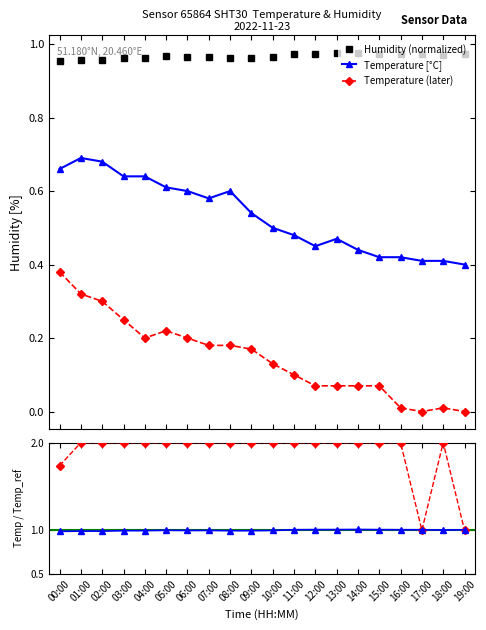

At which category is the sum across all series the highest?

01:00